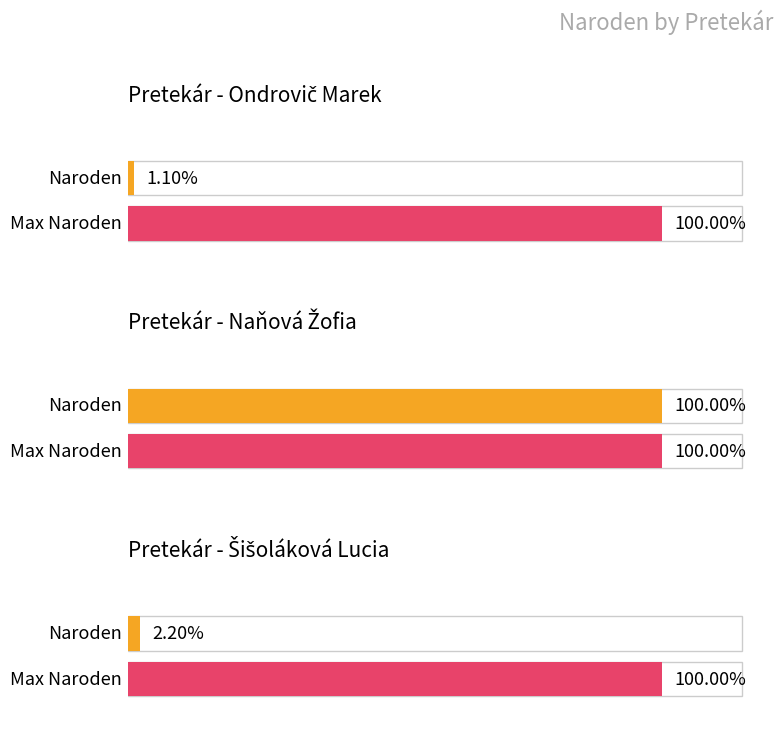

Which category has the highest value across all series?

Naňová Žofia